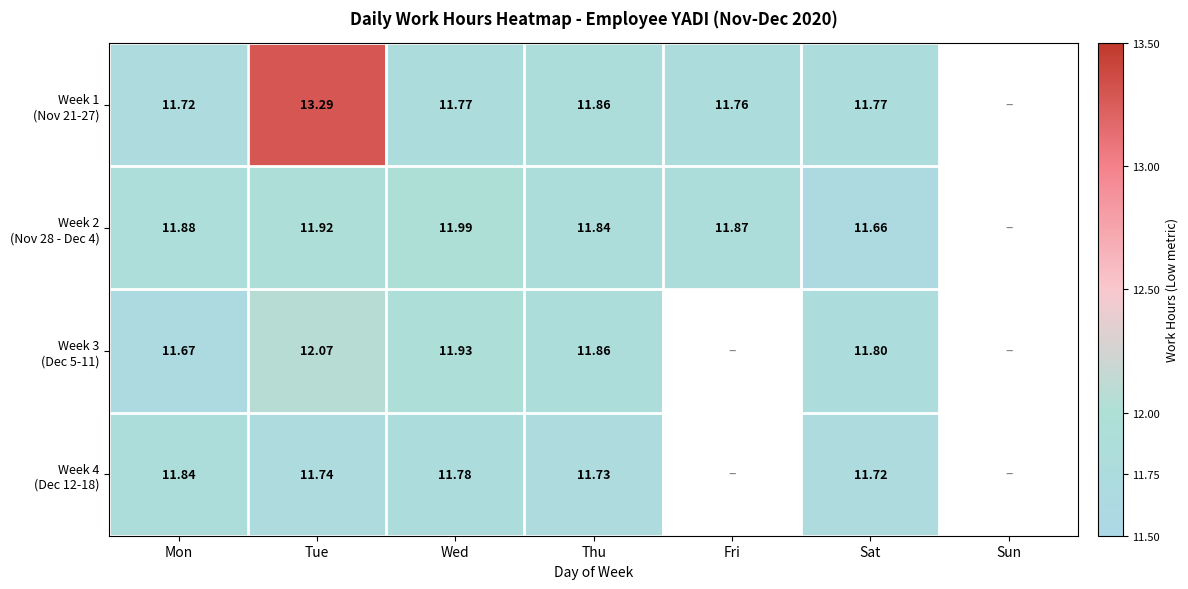

What is the minimum value shown in the chart?

11.7